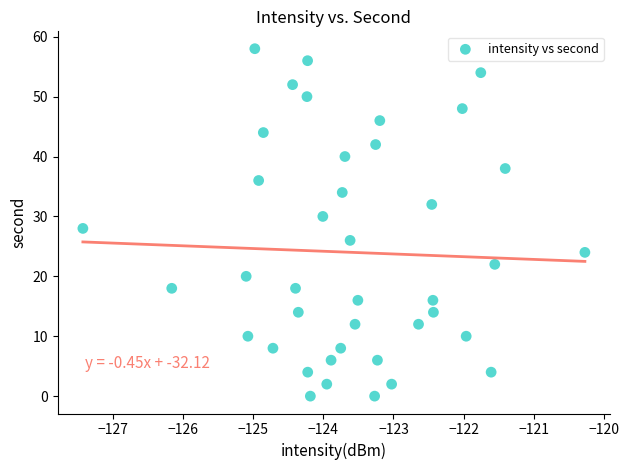

What is the range of Y values (max minus min)?

58